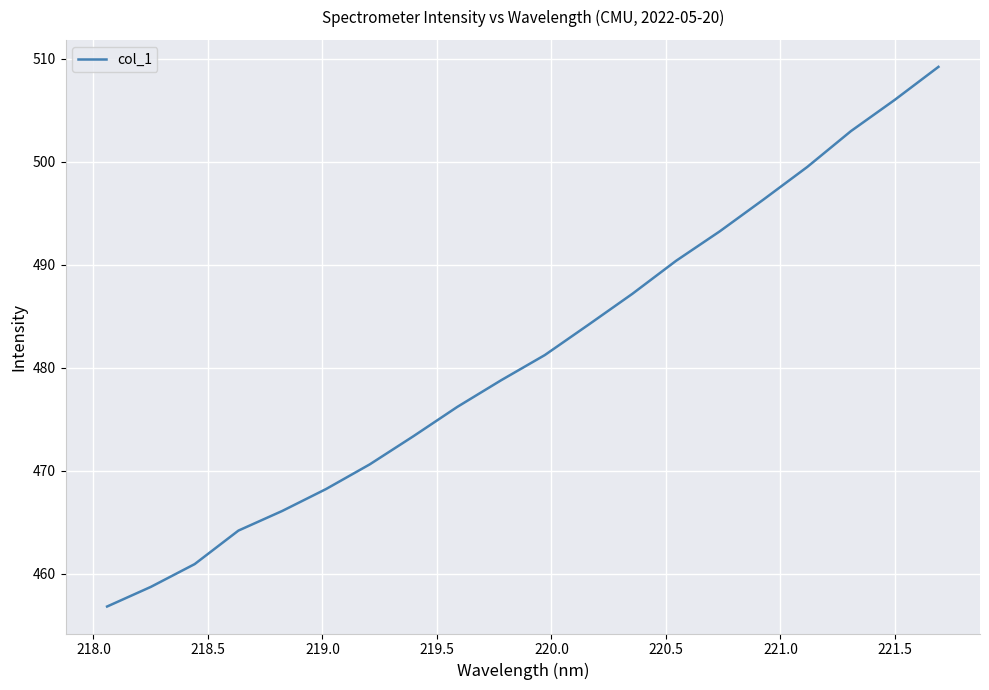

What is the maximum value shown in the chart?

509.2